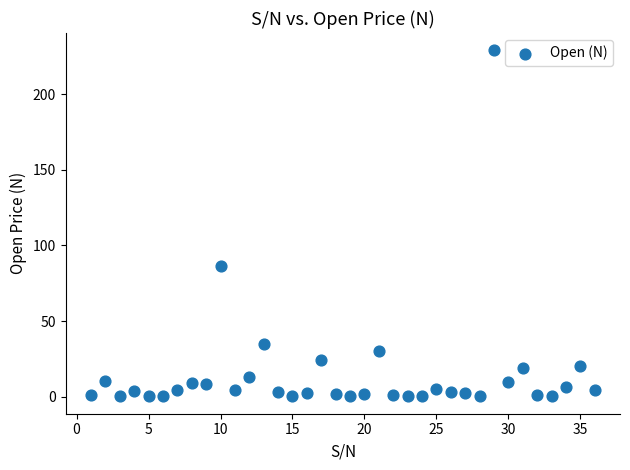

What Y value in the scatter plot is closest to 114?

86.3